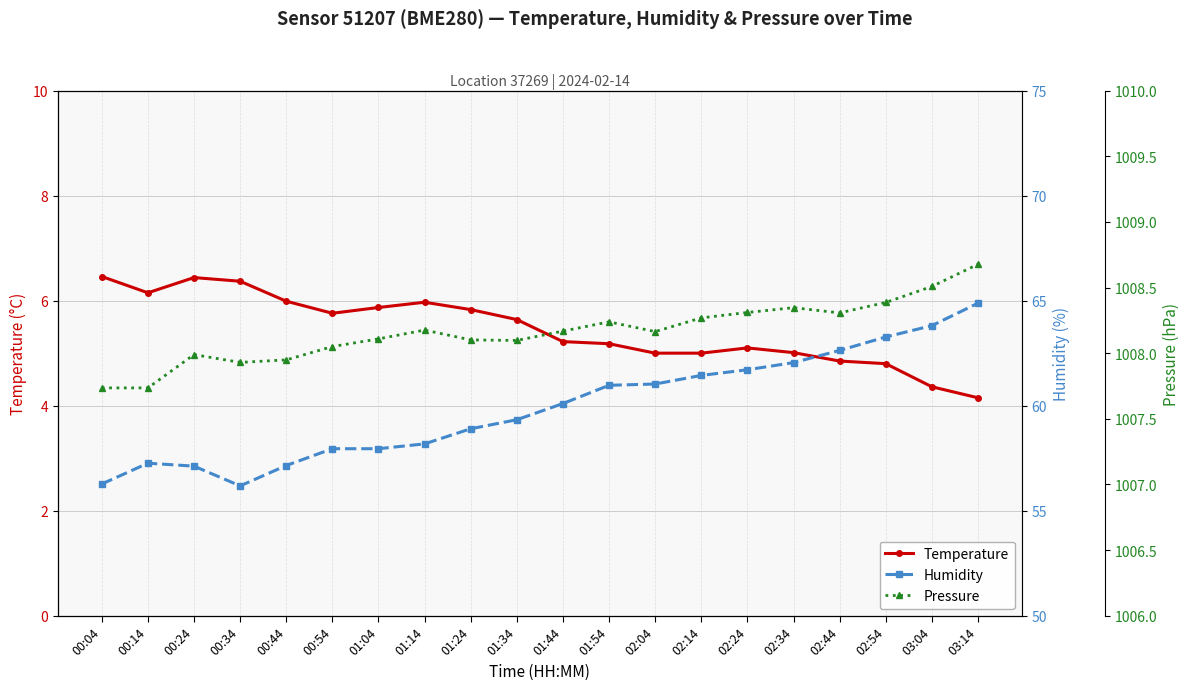

What is the label of the 7th point from the left?

01:04